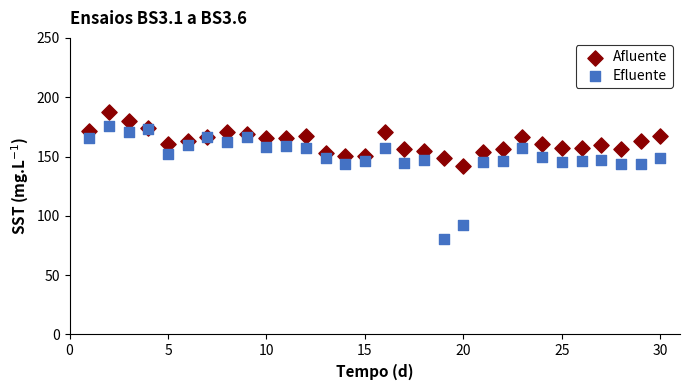

What are all the series names shown in the legend?

Afluente, Efluente